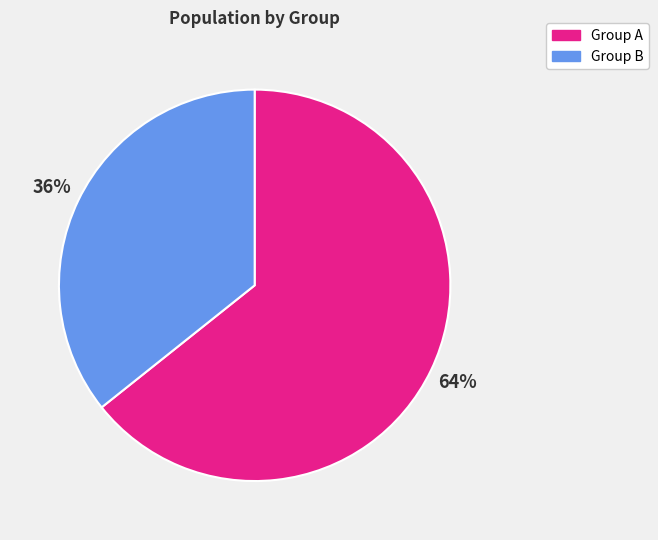

Which has a higher value, Group B or Group A?

Group A